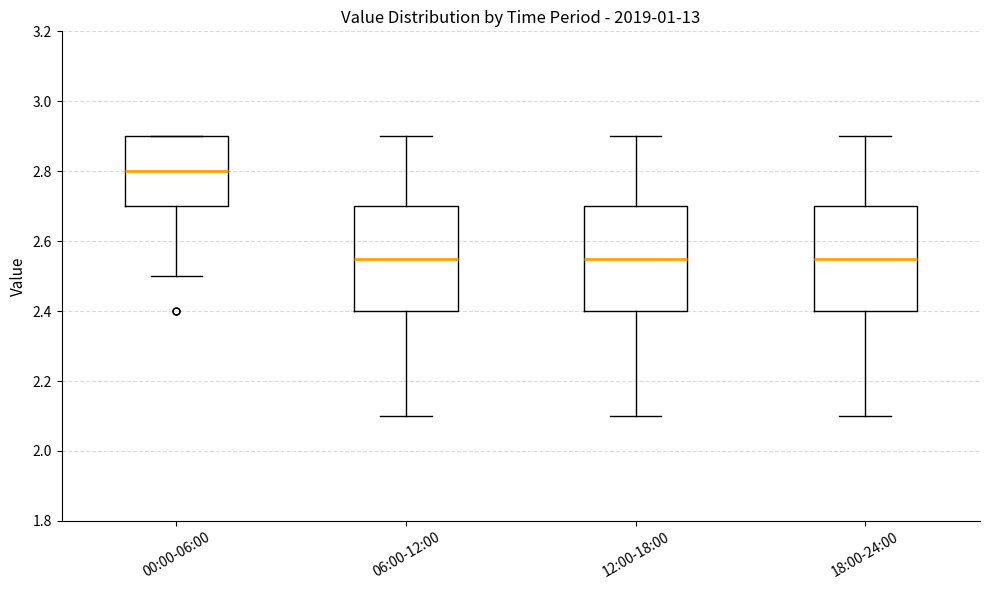

Reading left to right, read every box against the y-axis: the position of its median line, the range the box covers, and the ends of its whiskers. The values are not printed on the chart, so give them approximately, as read against the axis.

00:00-06:00: median 2.80, box 2.70 to 2.90, whiskers 2.50 to 2.90
06:00-12:00: median 2.56, box 2.40 to 2.70, whiskers 2.10 to 2.90
12:00-18:00: median 2.56, box 2.40 to 2.70, whiskers 2.10 to 2.90
18:00-24:00: median 2.56, box 2.40 to 2.70, whiskers 2.10 to 2.90